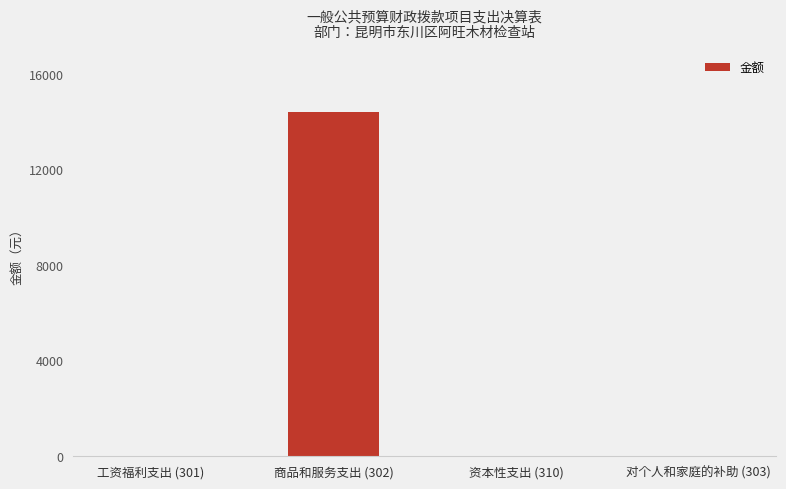

What is the approximate value at 商品和服务支出 (302), to the nearest 100?

14400